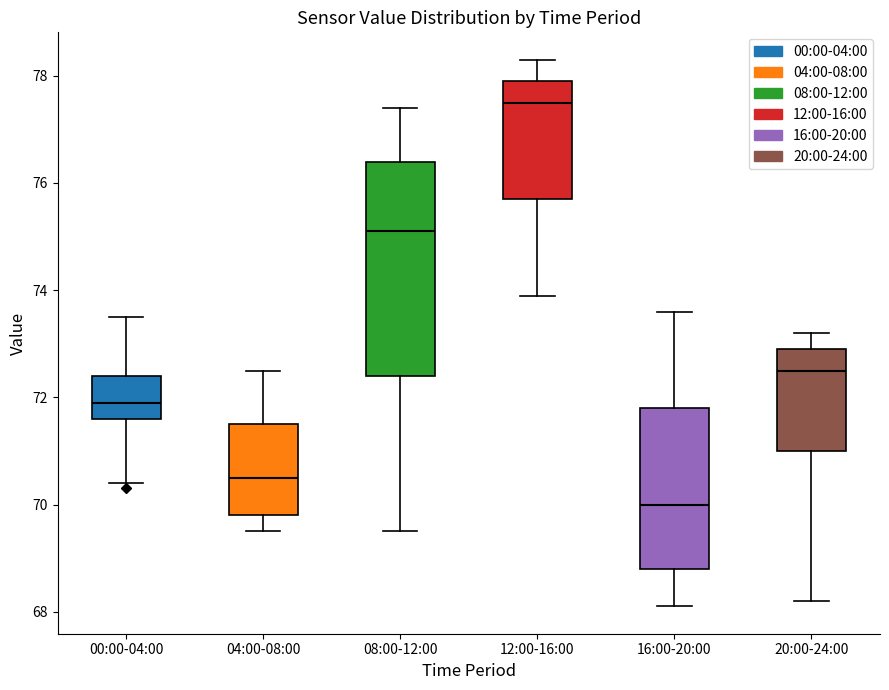

Which box's median line is the highest?

12:00-16:00